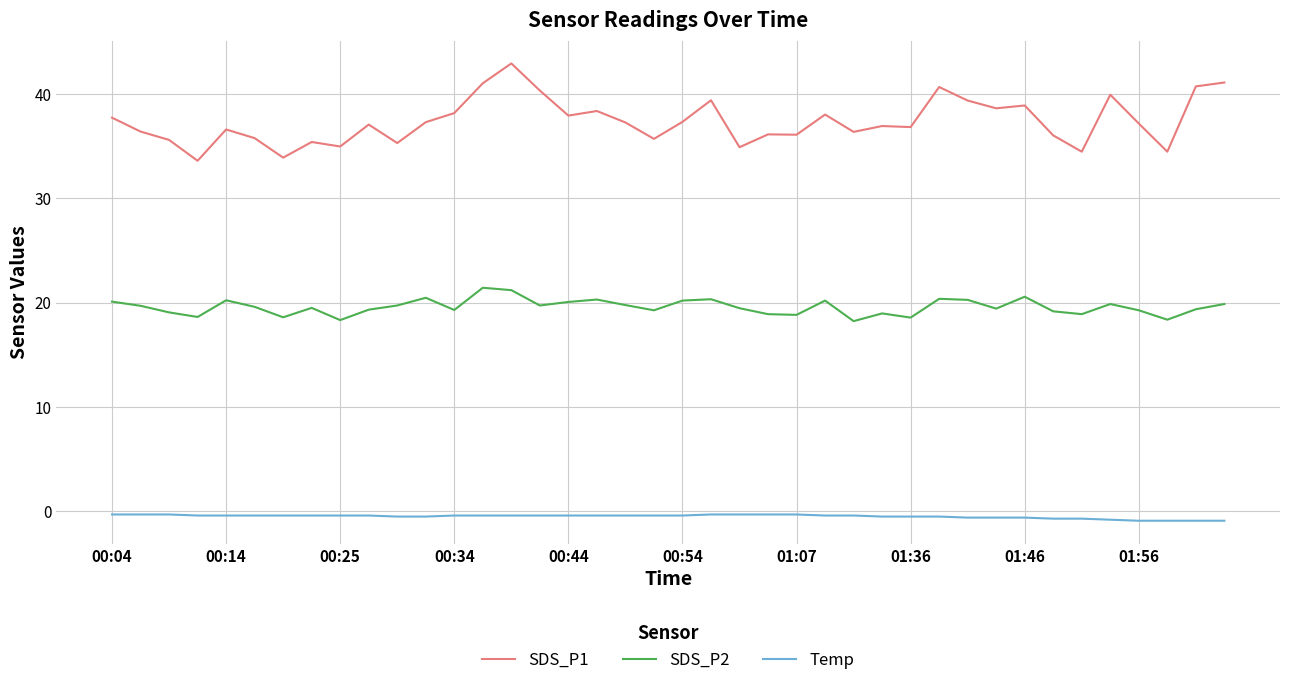

Which series has the largest range (max minus min)?

SDS_P1